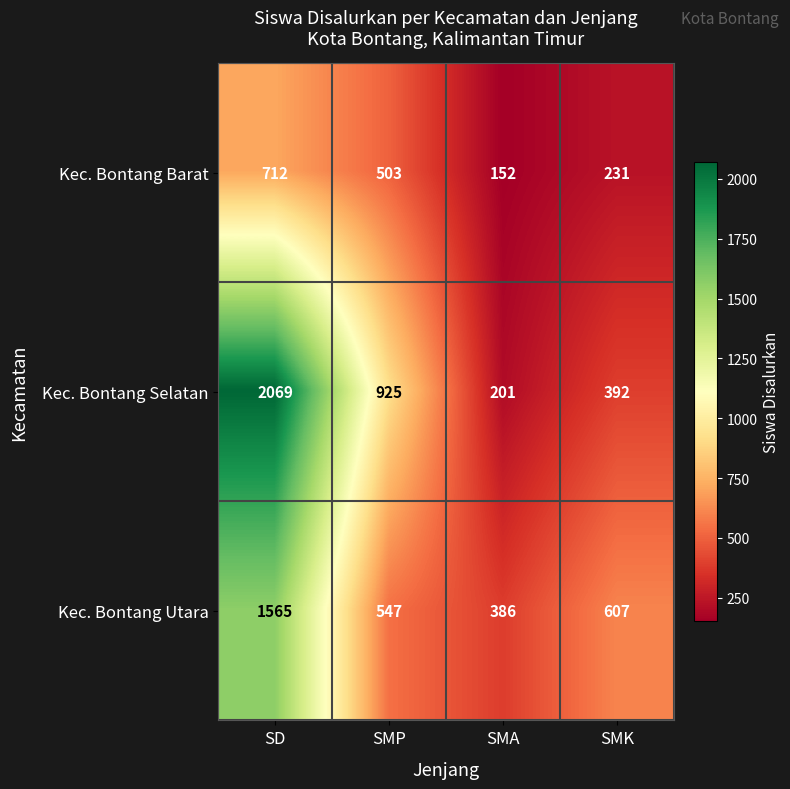

Is it true that Kec. Bontang Utara equals 572 at SMA?

False